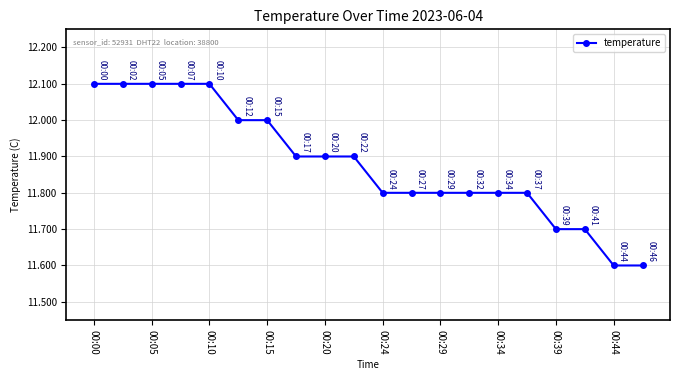

What is the difference between the second highest and minimum values?

0.5